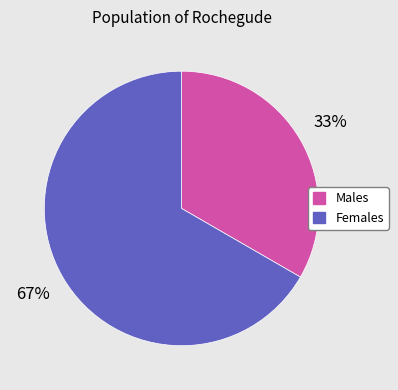

To the nearest percent, what is the average slice percentage?

50%